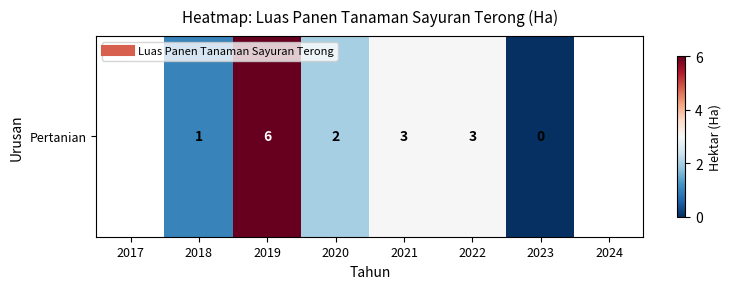

True or false: the data shows nan at 2024.

False